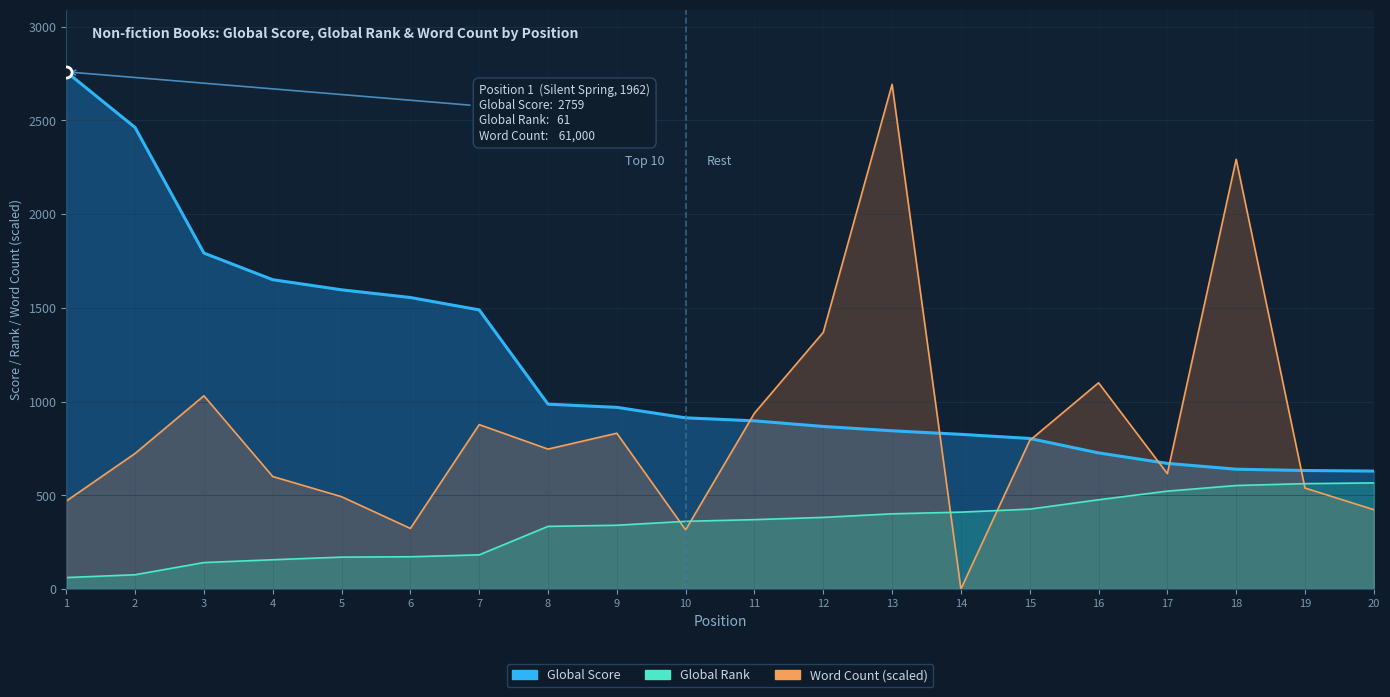

Which series has the largest total across all categories?

Global Score